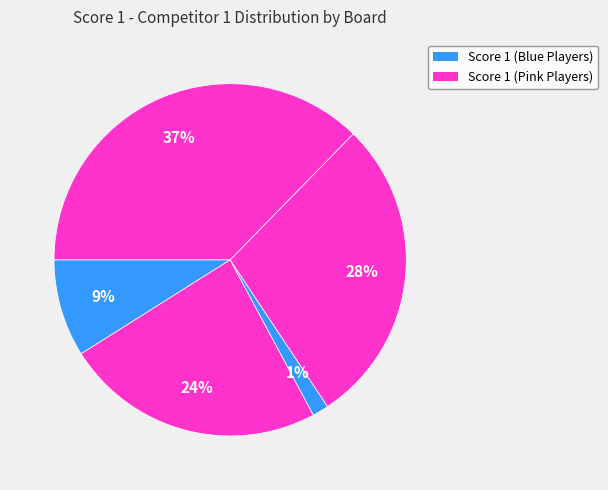

How many slices are in this pie chart?

5